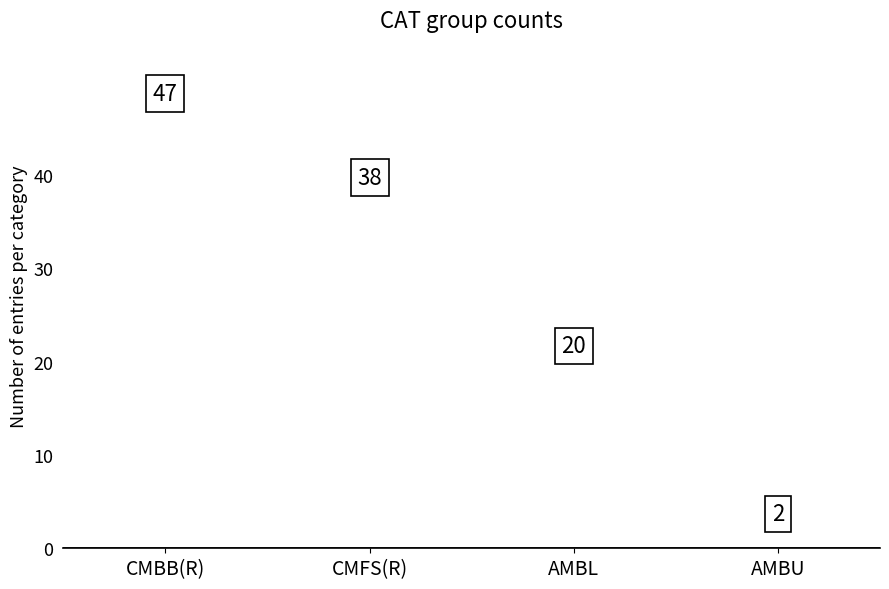

What position from the right is CMFS(R)?

3